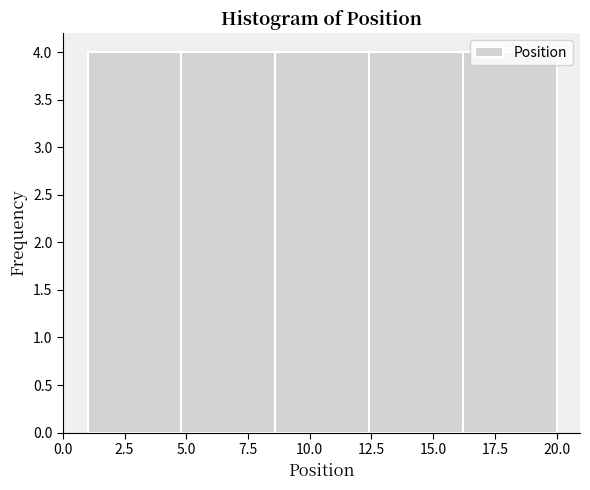

Reading left to right, transcribe this chart: for each bar, give the range it covers on the x-axis and its height. Neither the bar edges nor the heights are printed on the chart, so give them approximately, as read against the axes.

1.0 to 4.8: 4
4.8 to 8.6: 4
8.6 to 12.4: 4
12.4 to 16.2: 4
16.2 to 20.0: 4